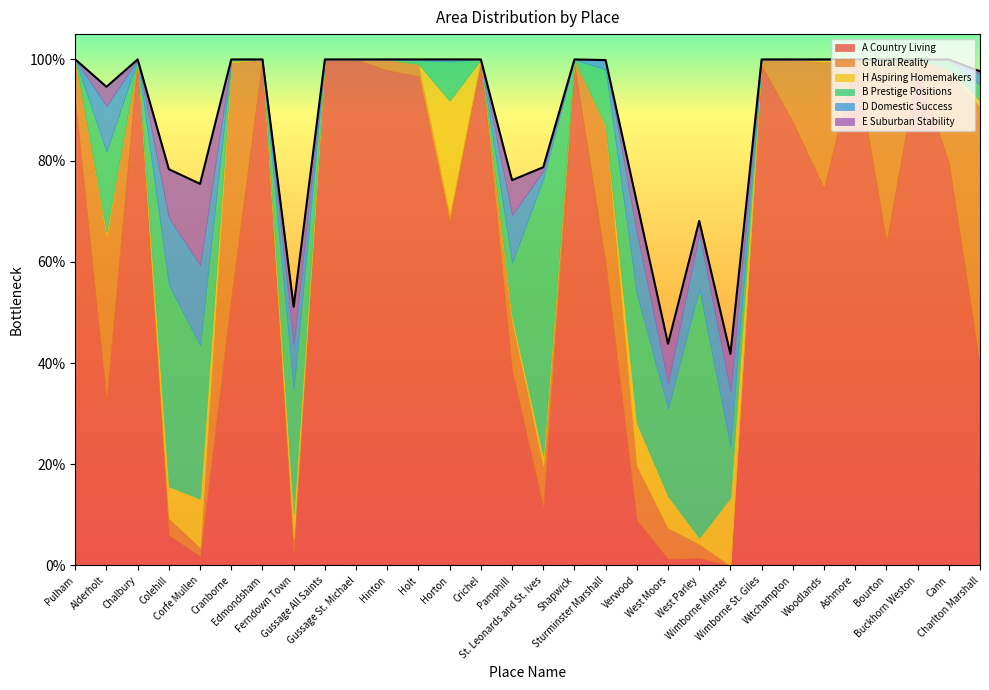

List the labels in order of B Prestige Positions value, smallest first.

Pulham, Chalbury, Edmondsham, Gussage All Saints, Gussage St. Michael, Hinton, Crichel, Shapwick, Wimborne St. Giles, Witchampton, Woodlands, Ashmore, Buckhorn Weston, Cranborne, Bourton, Holt, Cann, Charlton Marshall, Horton, Wimborne Minster, Pamphill, Sturminster Marshall, Alderholt, West Moors, Ferndown Town, Verwood, Corfe Mullen, Colehill, West Parley, St. Leonards and St. Ives